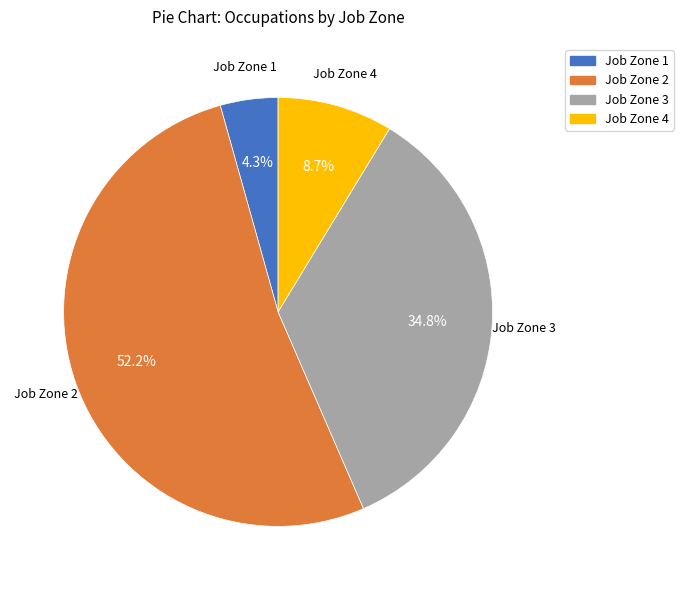

Does any single category account for the majority?

Yes